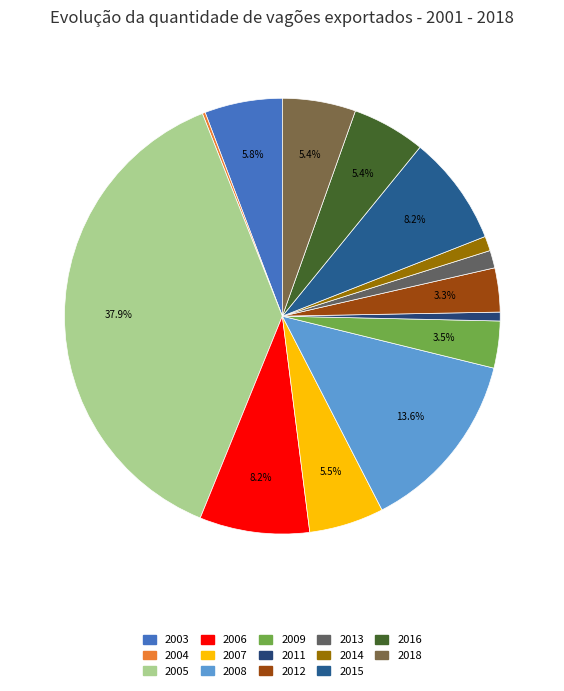

To the nearest percent, what percentage of the pie is 2016?

5%